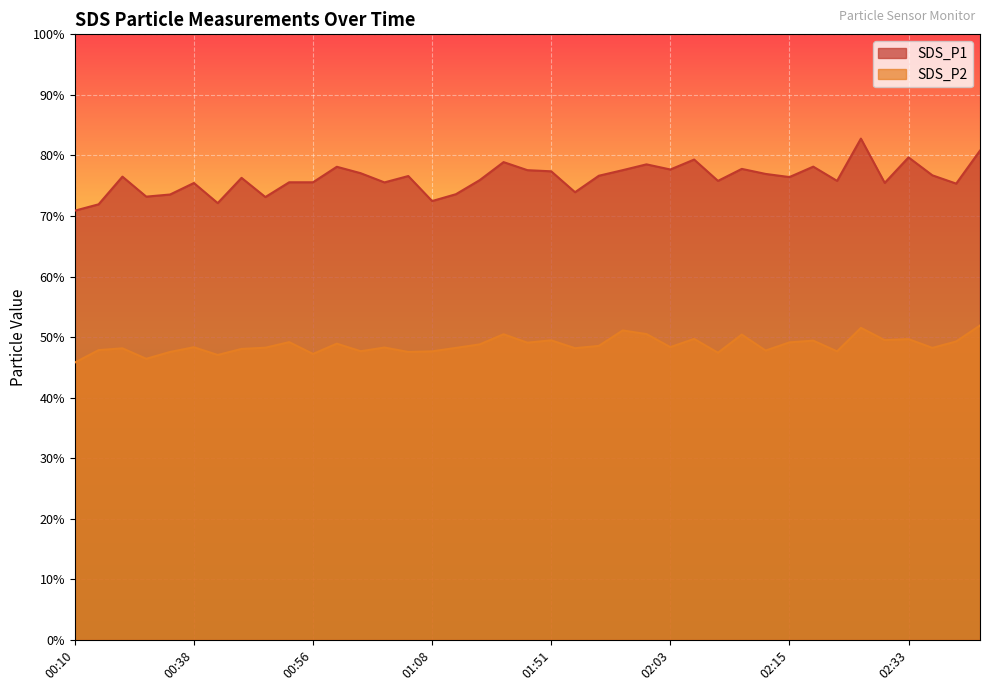

Reading right to left, extract all data points from this chart.

SDS_P1: 02:40=80.8	02:38=75.3	02:35=76.7	02:33=79.7	02:30=75.5	02:28=82.8	02:25=75.8	02:23=78.2	02:15=76.4	02:13=77.0	02:10=77.8	02:08=75.8	02:05=79.3	02:03=77.7	02:00=78.5	01:58=77.6	01:56=76.7	01:53=73.9	01:51=77.4	01:43=77.6	01:38=78.9	01:30=75.9	01:11=73.6	01:08=72.5	01:06=76.6	01:03=75.5	01:01=77.1	00:58=78.1	00:56=75.6	00:48=75.6	00:46=73.1	00:43=76.3	00:41=72.1	00:38=75.5	00:36=73.5	00:34=73.2	00:31=76.5	00:26=71.9	00:10=70.9
SDS_P2: 02:40=51.9	02:38=49.3	02:35=48.2	02:33=49.7	02:30=49.5	02:28=51.5	02:25=47.6	02:23=49.4	02:15=49.1	02:13=47.8	02:10=50.4	02:08=47.4	02:05=49.7	02:03=48.4	02:00=50.5	01:58=51.1	01:56=48.5	01:53=48.2	01:51=49.5	01:43=49.1	01:38=50.5	01:30=48.8	01:11=48.2	01:08=47.6	01:06=47.5	01:03=48.3	01:01=47.7	00:58=48.9	00:56=47.2	00:48=49.2	00:46=48.2	00:43=48.0	00:41=47.0	00:38=48.3	00:36=47.5	00:34=46.4	00:31=48.1	00:26=47.9	00:10=45.8